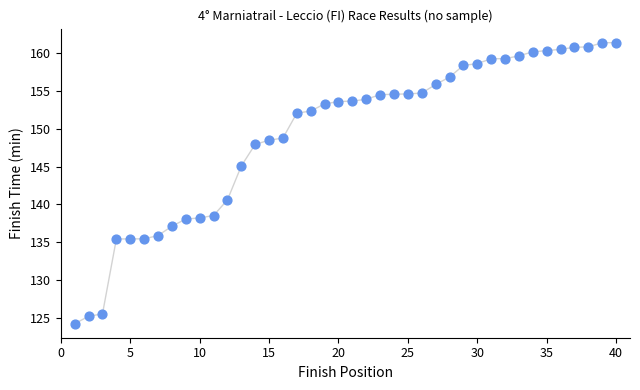

What Y value in the scatter plot is closest to 142?

140.6